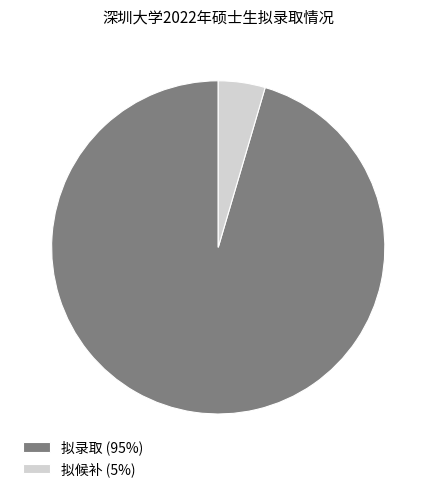

Does 拟候补 (5%) account for over 50% of the chart?

No